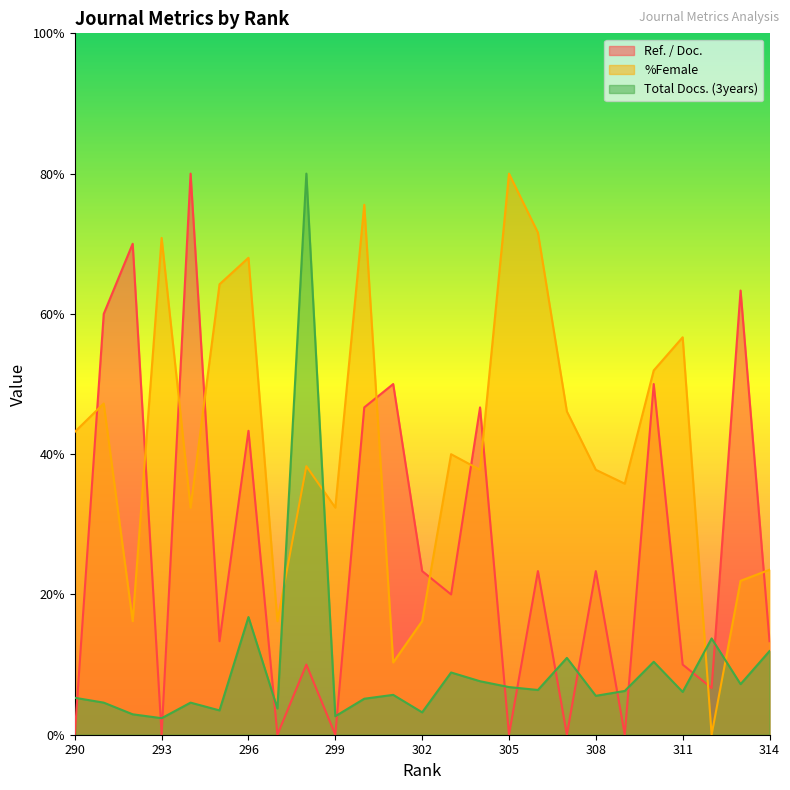

Is the value of %Female at 301 greater than the value of Total Docs. (3years) at 314?

No